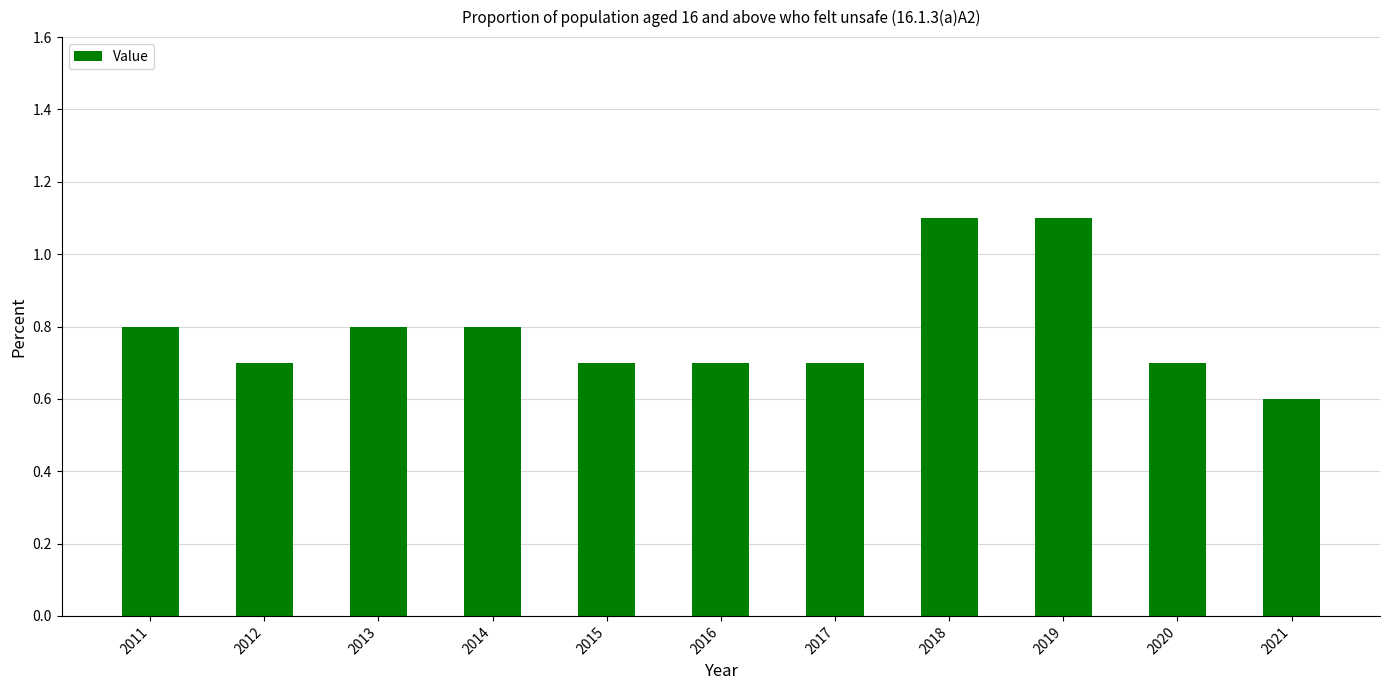

What is the value of the 8th bar from the left?

1.1